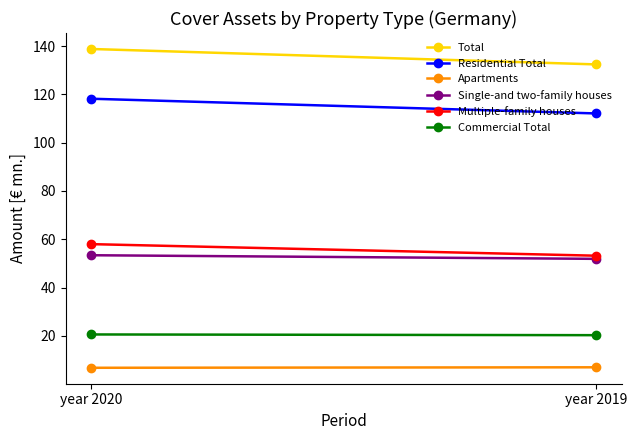

What is the total value across all series at year 2020?

395.8